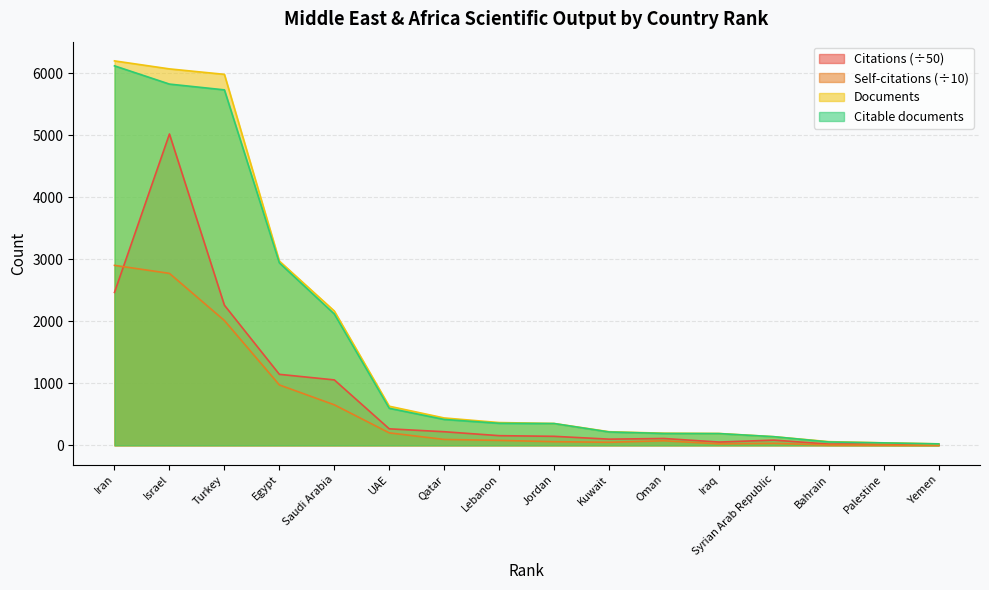

Read the Citable documents value at Turkey.

5729.0